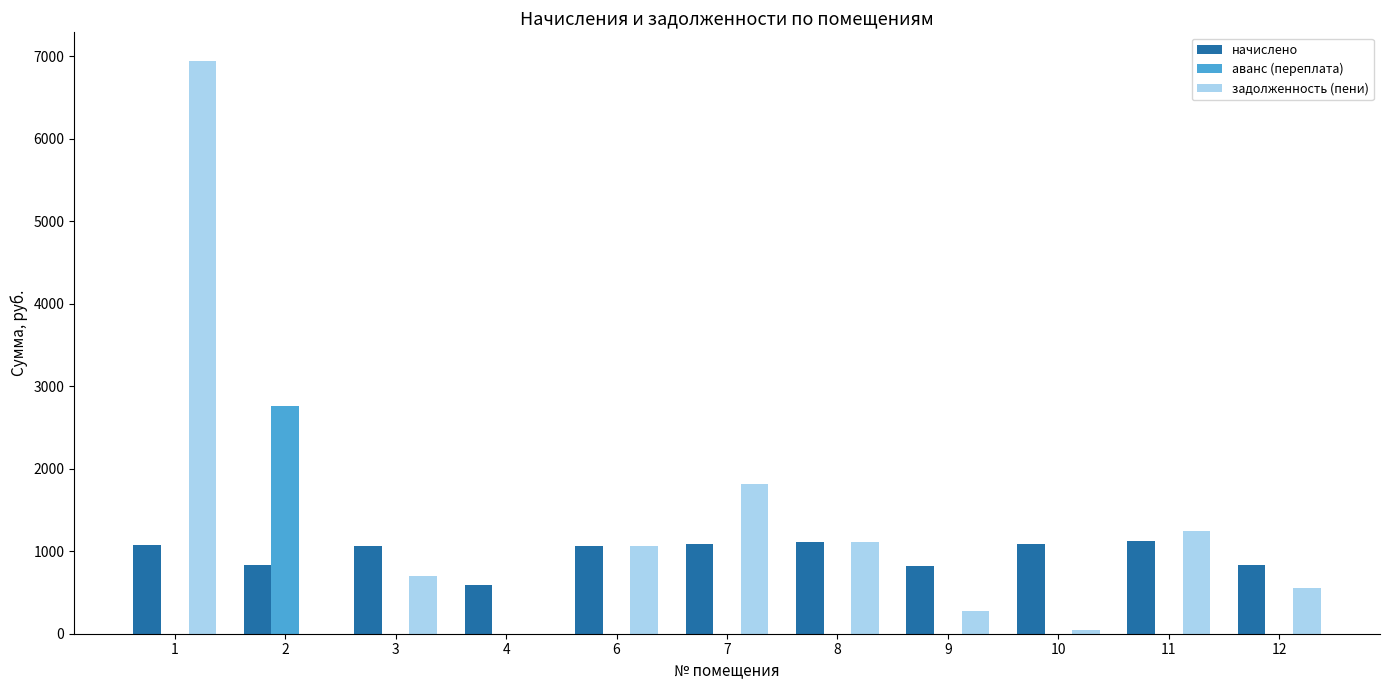

How many data points in аванс (переплата) are above 0?

1